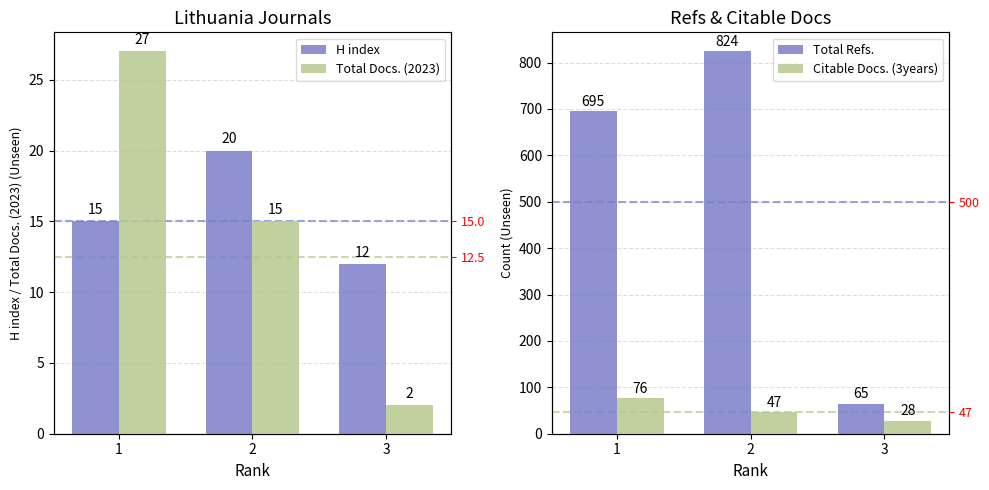

The H index series shows 15 at 1. True or false?

True